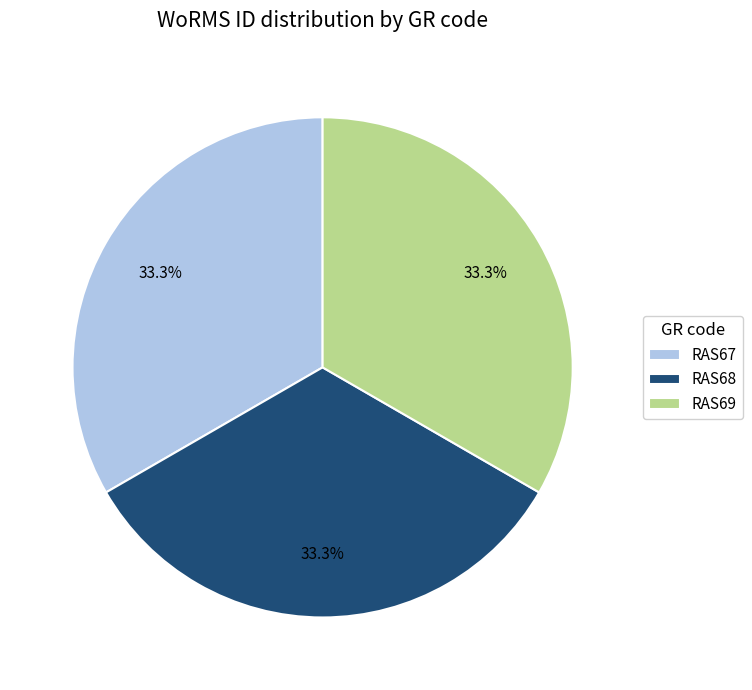

What portion of the pie excludes RAS69?

66.7%